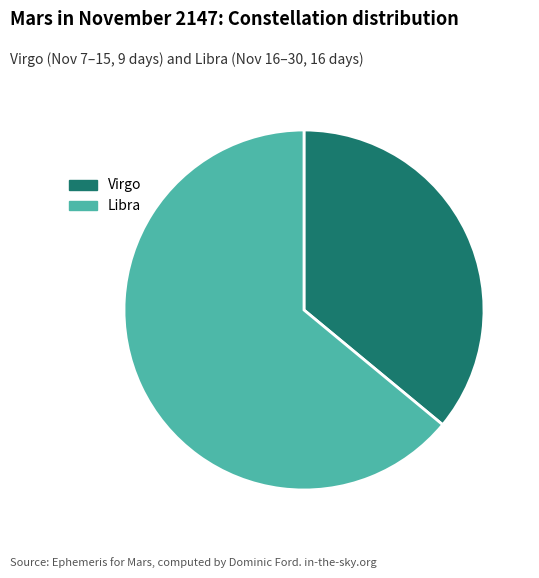

Which slice is the largest?

Libra